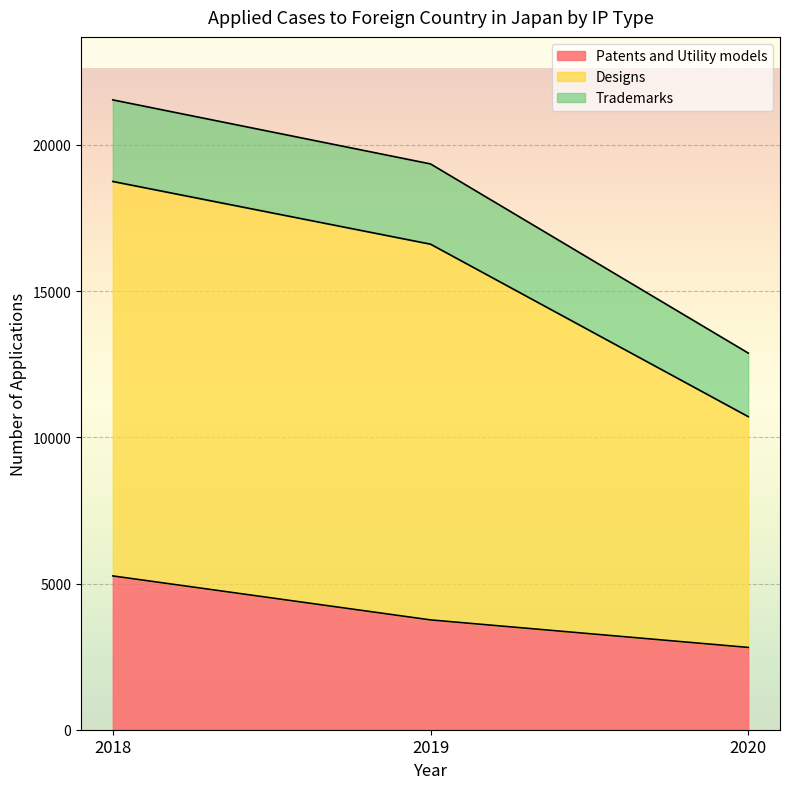

What is the difference between the maximum and minimum values in the Patents and Utility models series?

2445